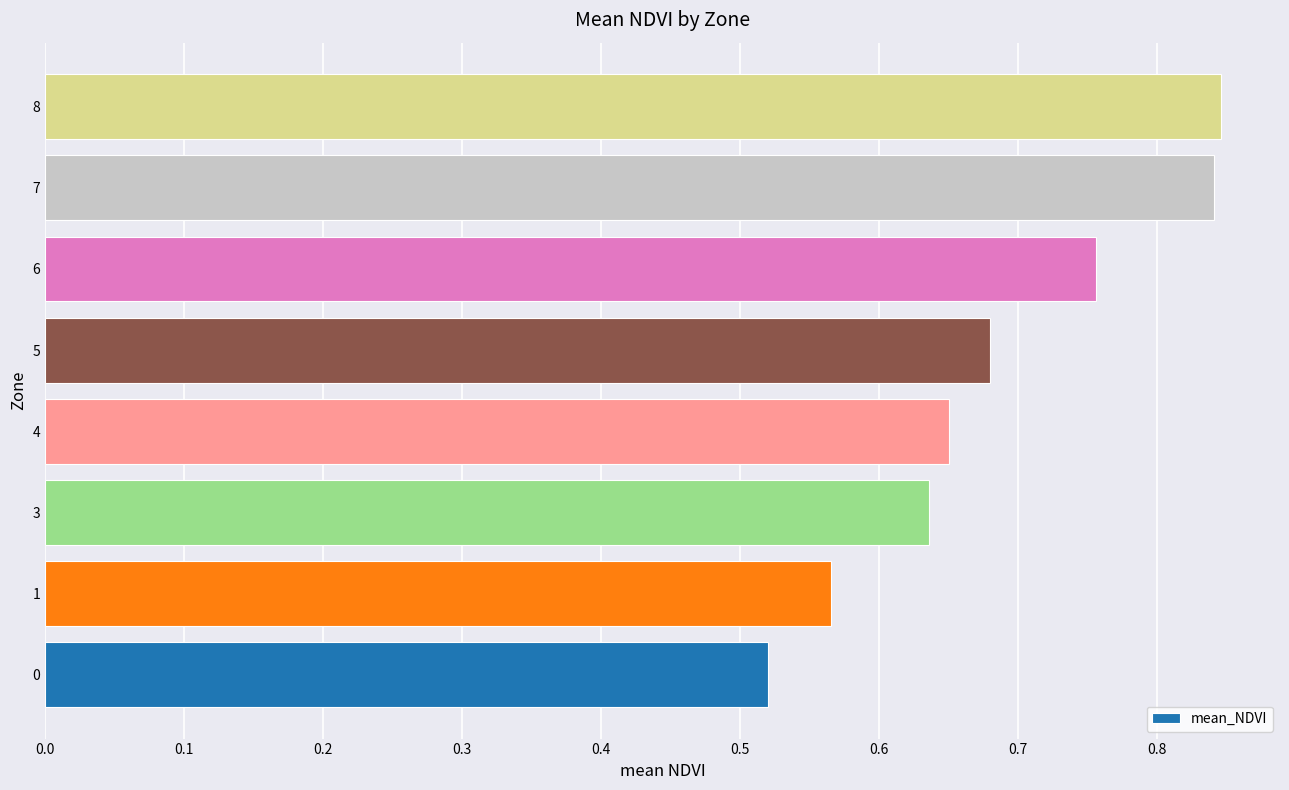

Count the values in the range 0 to 1.

8